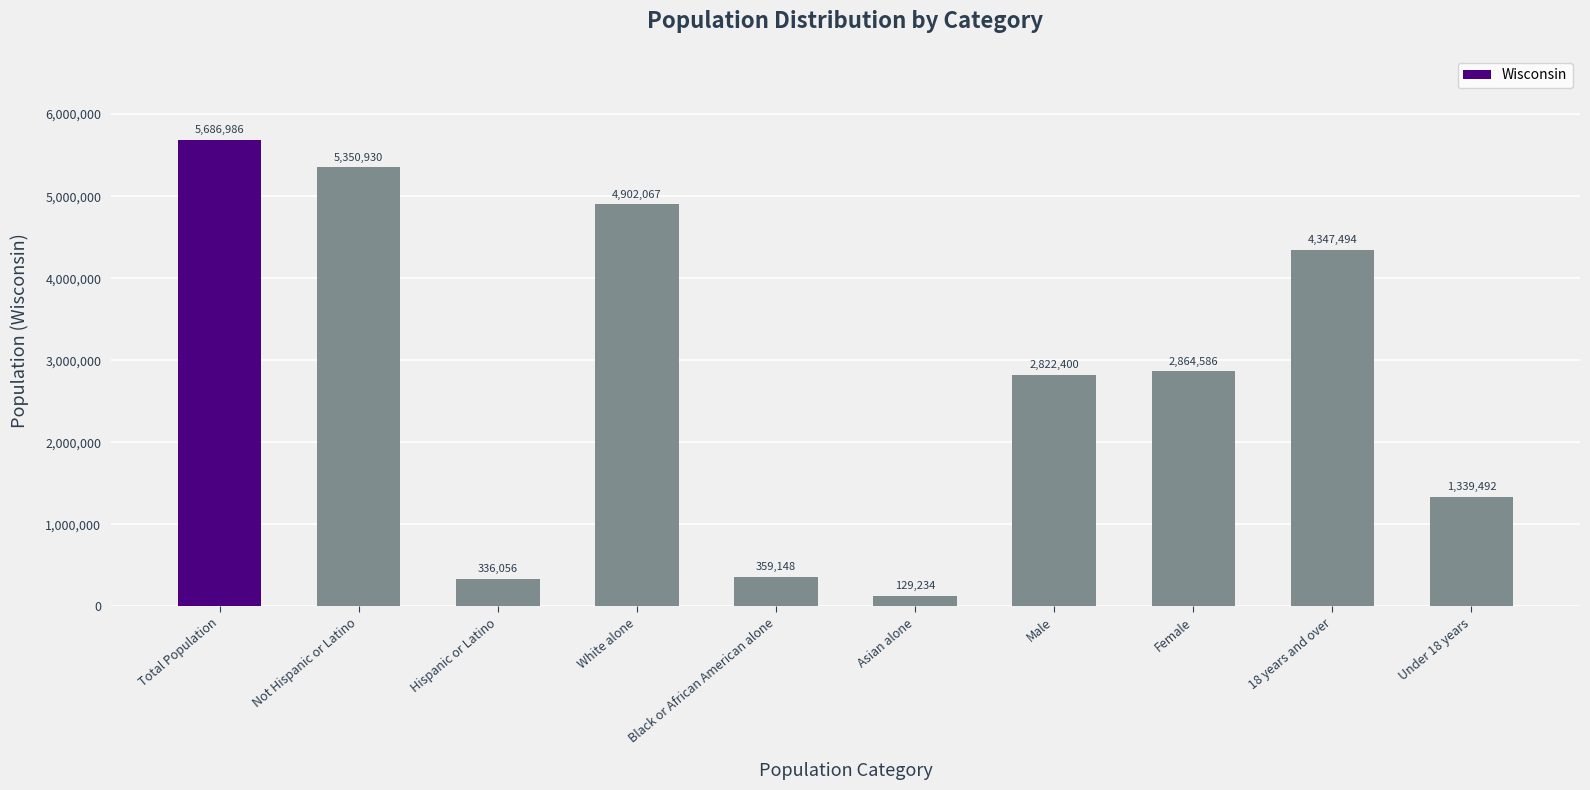

What is the smallest value displayed?

129234